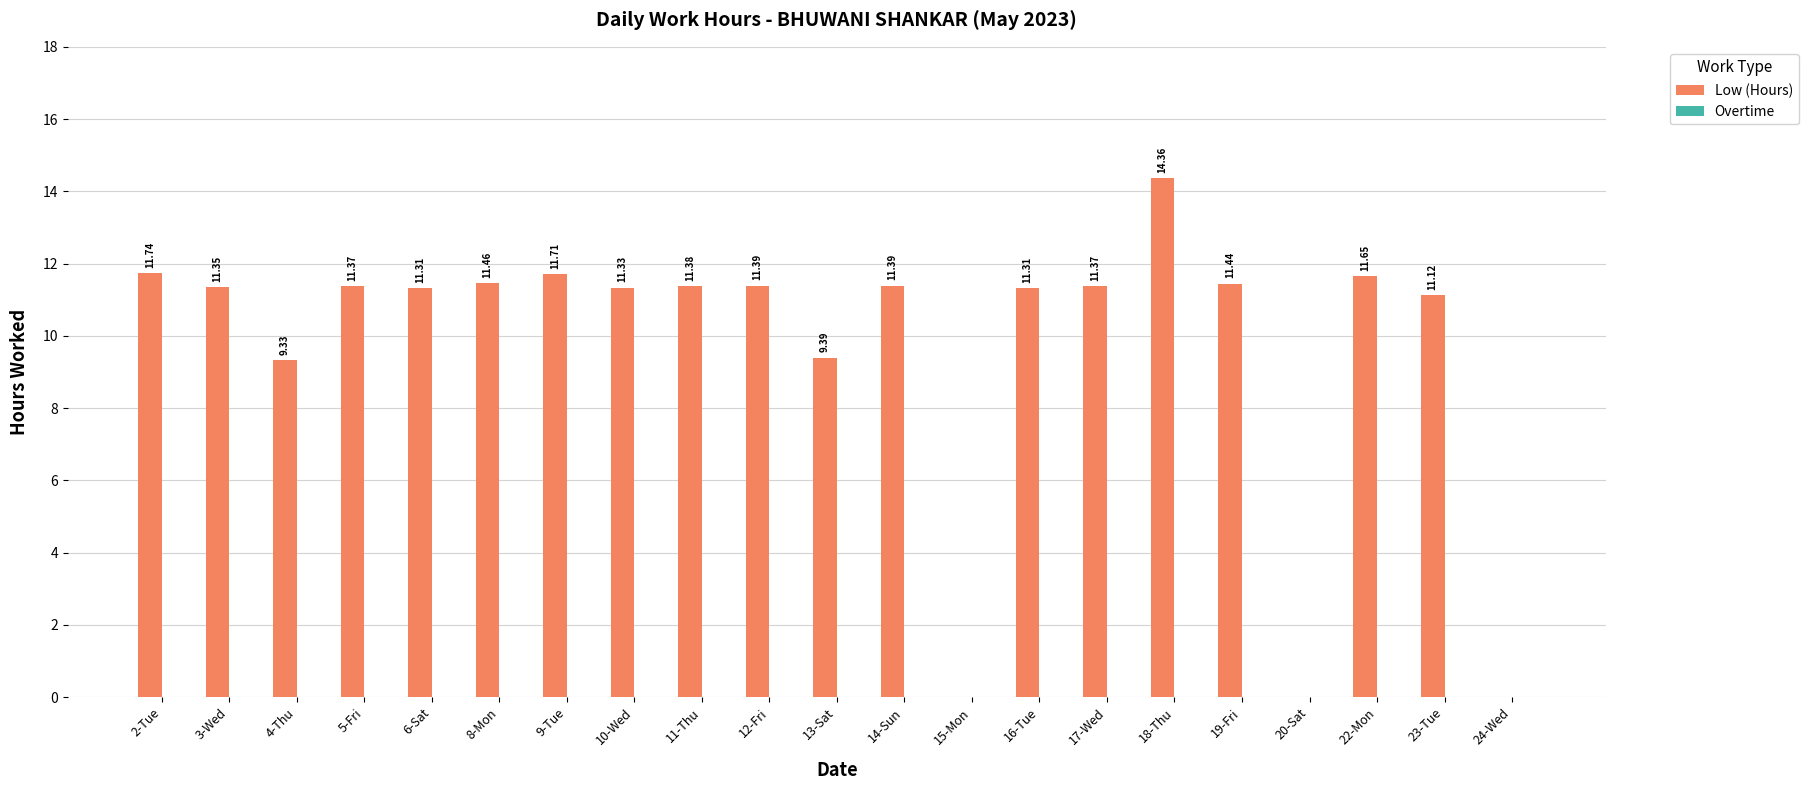

What is the change in value from 5-Fri to 8-Mon?

+0.1